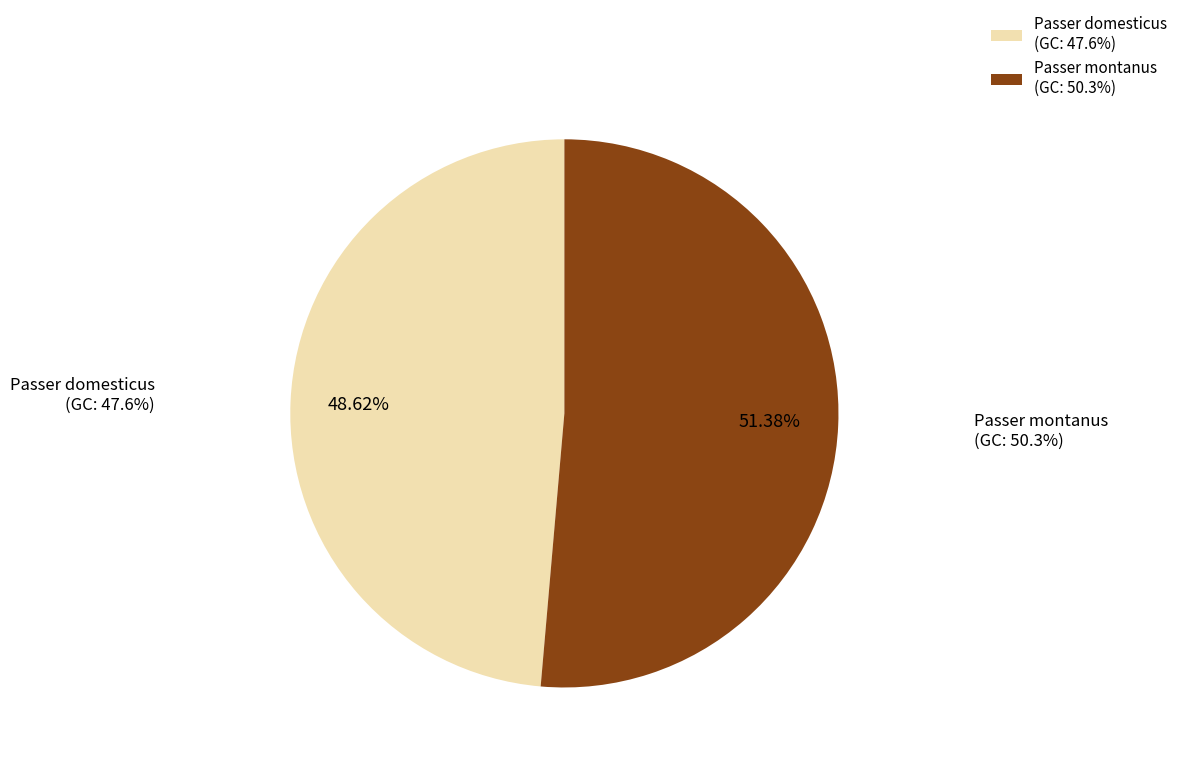

What is the change in value from Passer domesticus to Passer montanus?

+2.7